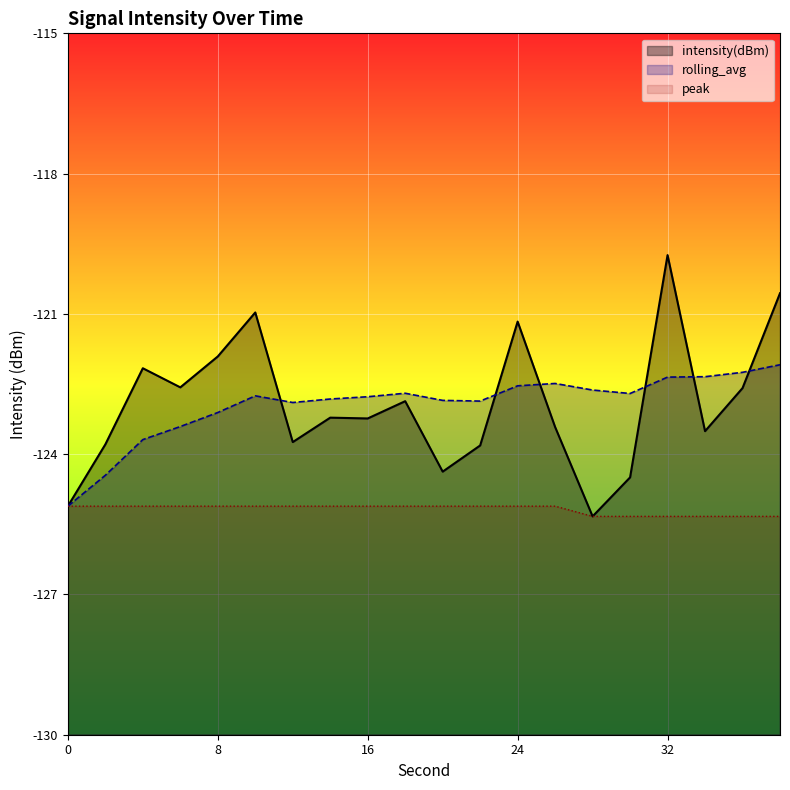

What is the lowest value of the peak series?

-125.3